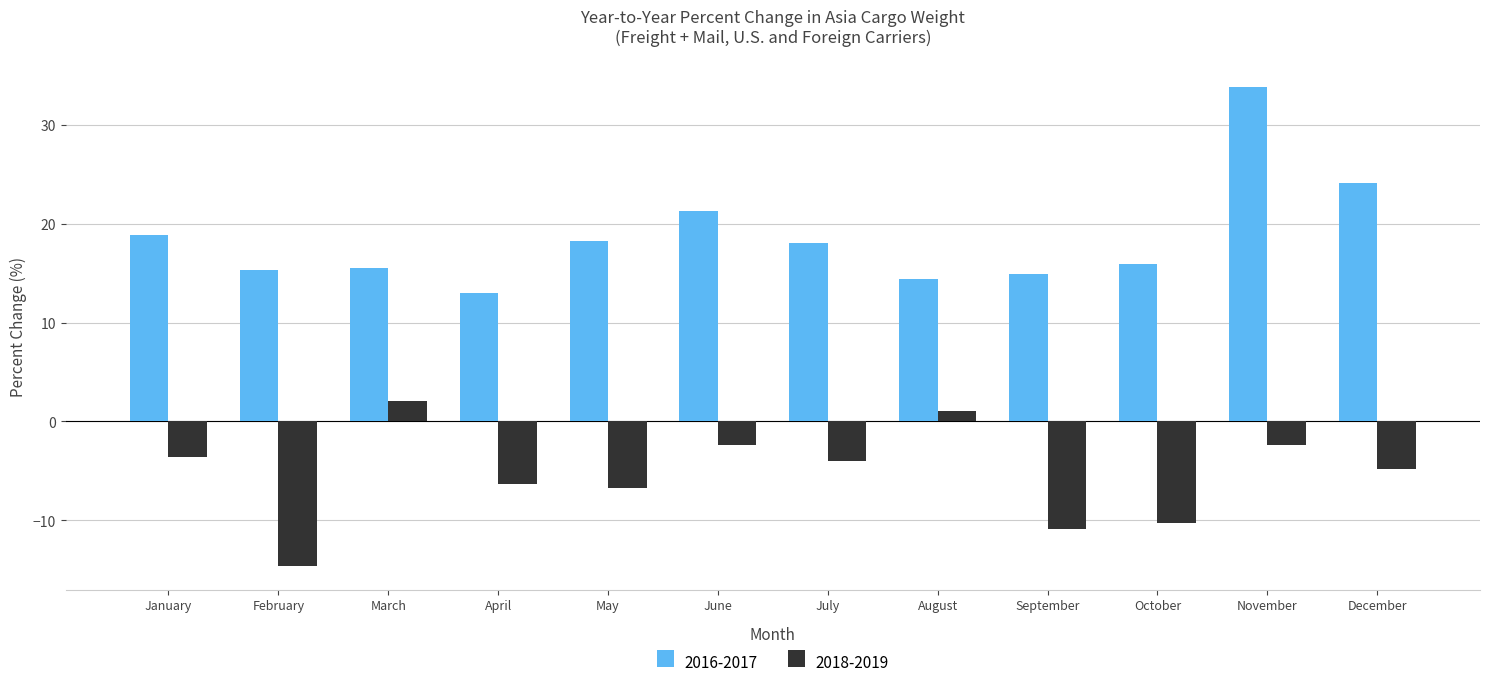

What is the value of the 2018-2019 bar at the 12th from the left?

-4.8